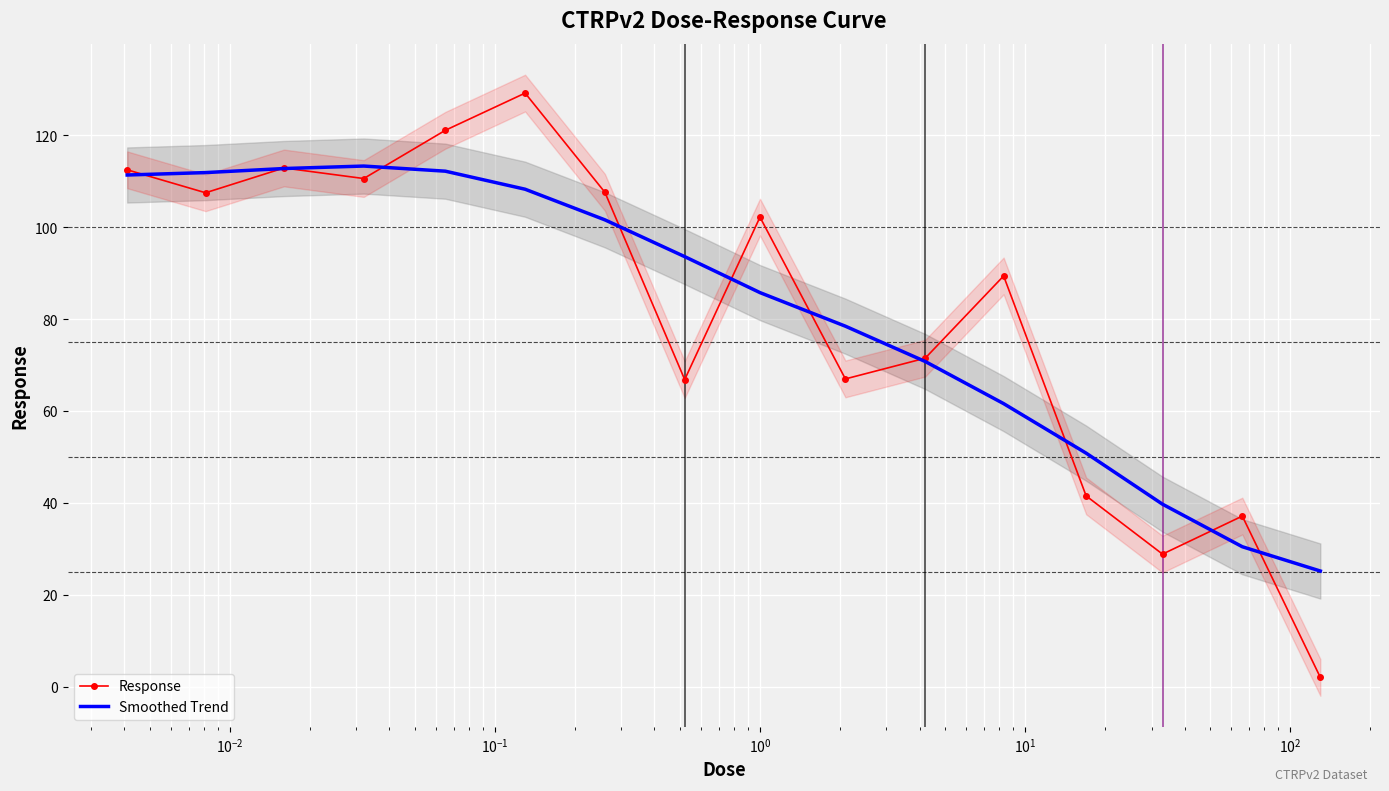

What is the maximum value for Smoothed Trend?

113.3